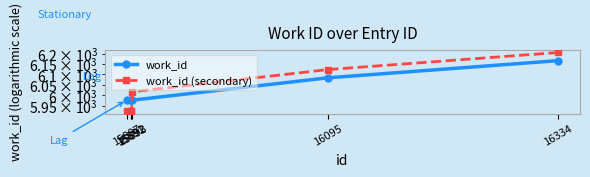

Reading left to right, what are all the values shown in this chart?

work_id: 15887=5976	15891=5976	15892=5976	15893=5976	16095=6083	16334=6167
work_id (secondary): 15887=5926	15891=5926	15892=5926	15893=6016	16095=6123	16334=6207